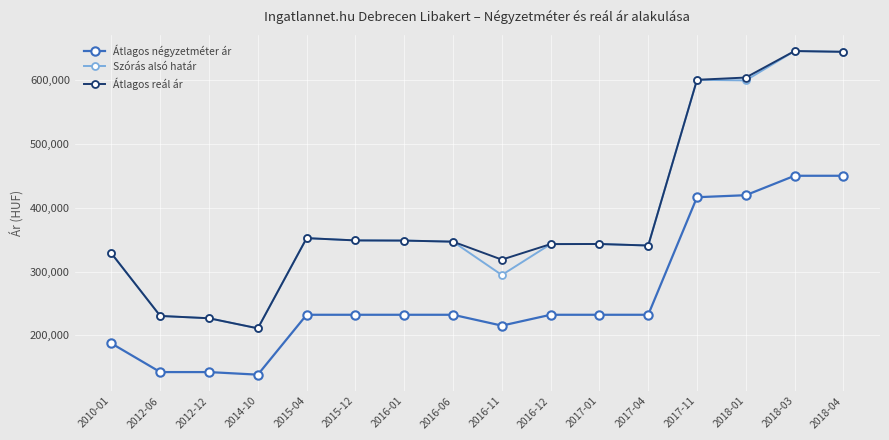

The Átlagos négyzetméter ár series shows 304710 at 2016-01. True or false?

False